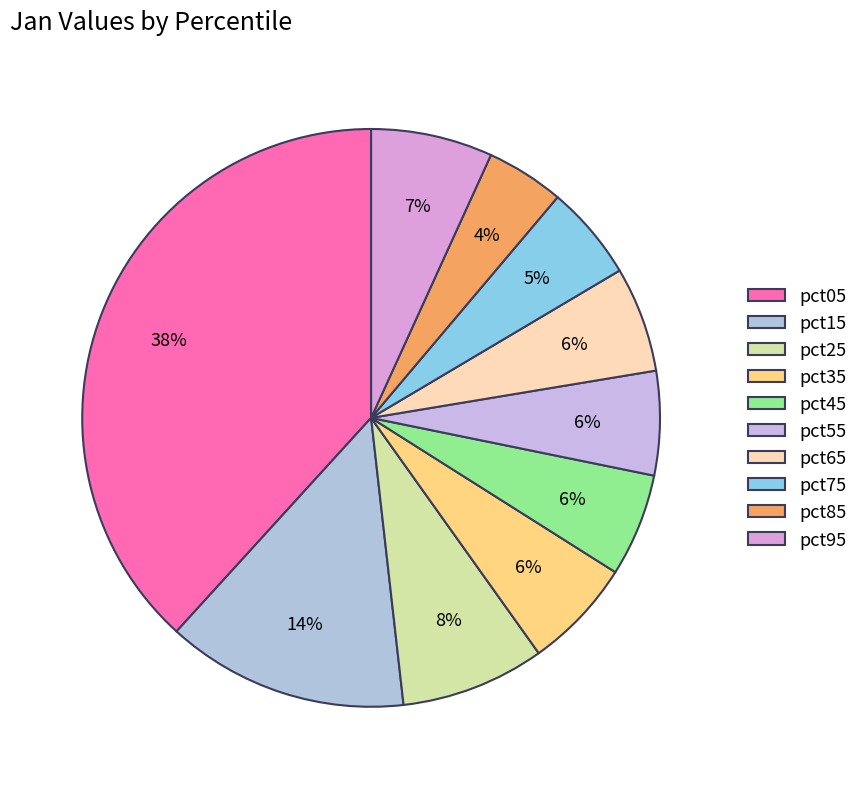

Is it true that pct45 is 13% of the pie?

False